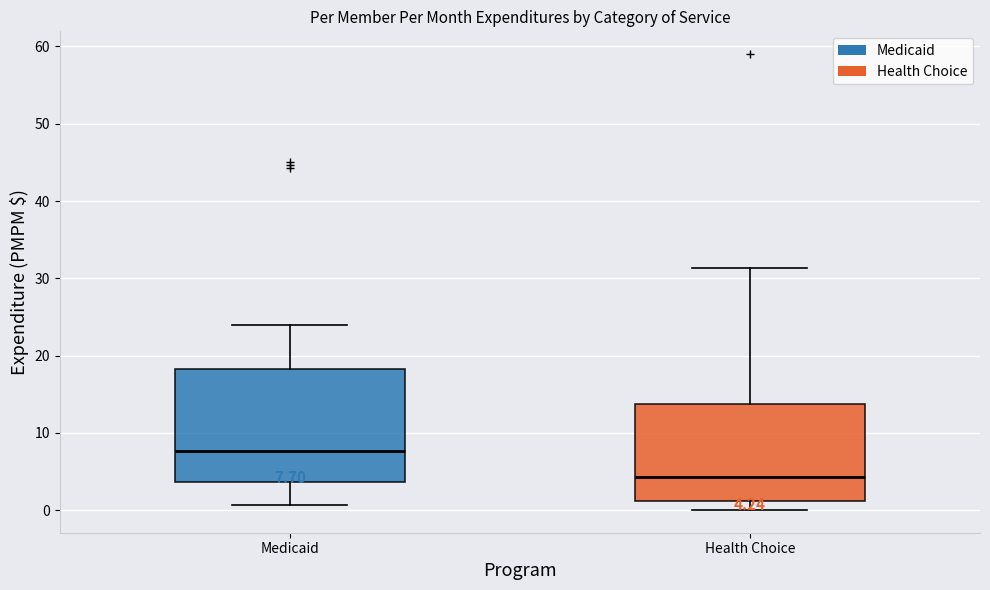

Which box's median line is the lowest?

Health Choice